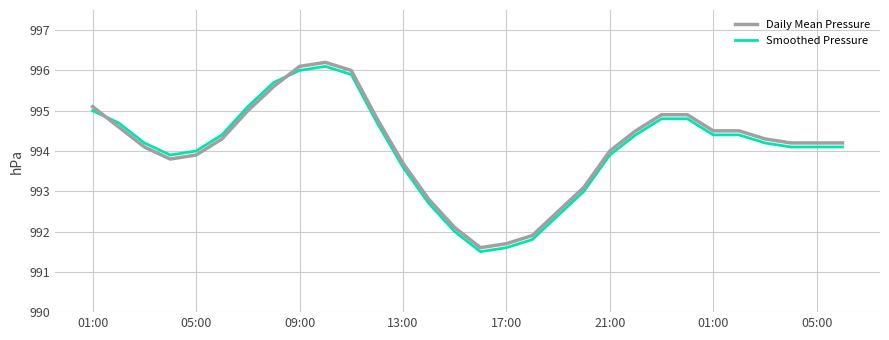

What is the difference between the maximum and minimum values in the Smoothed Pressure series?

4.6